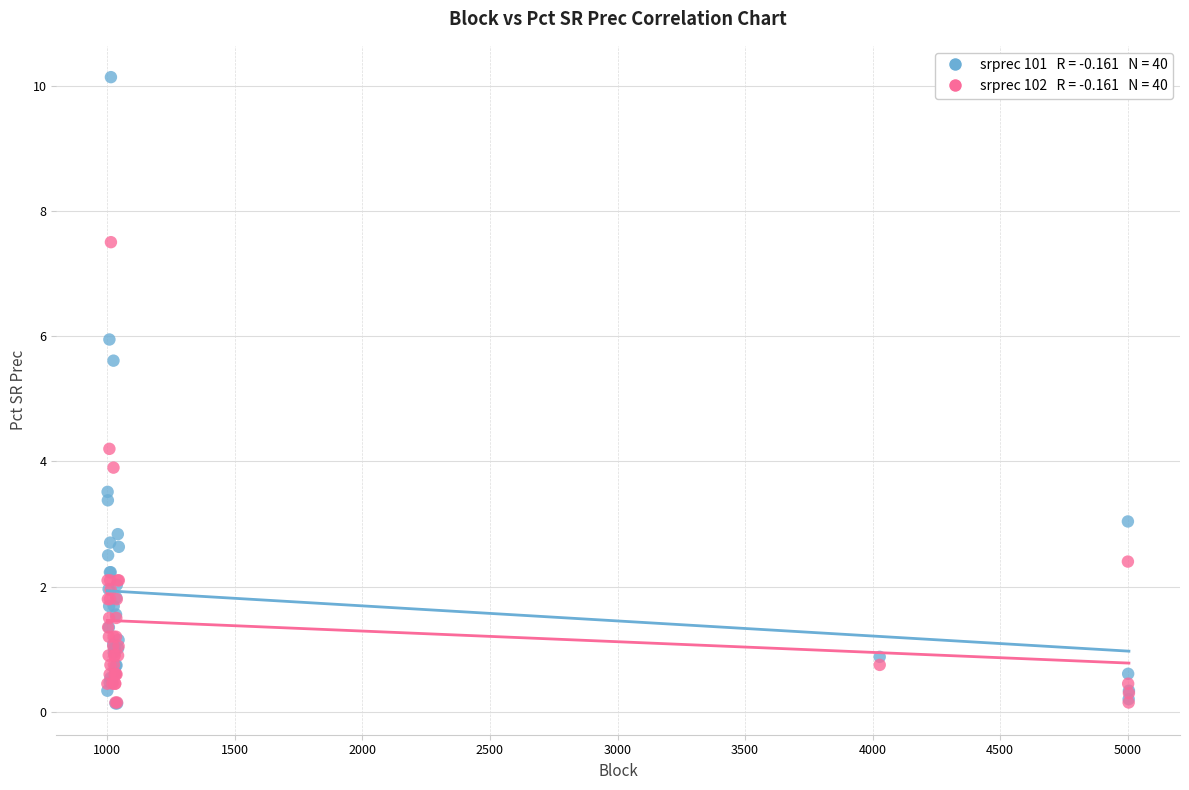

Across all series, what Y value is closest to 5?

5.6